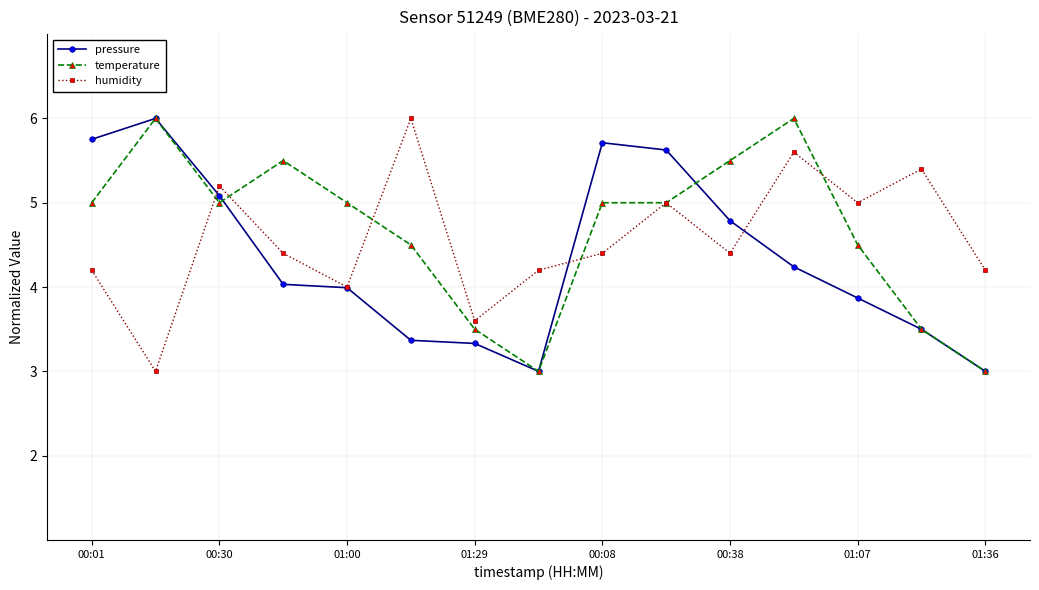

What is the value of the temperature point at the 13th from the left?

4.5